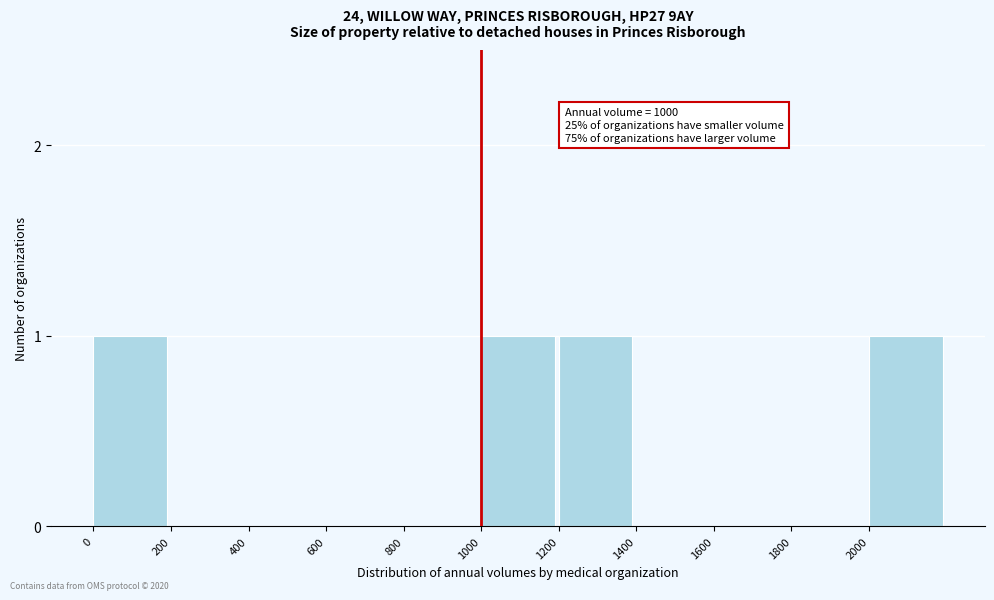

Reading left to right, transcribe all the data shown in this chart.

0=1	200=0	400=0	600=0	800=0	1000=1	1200=1	1400=0	1600=0	1800=0	2000=1